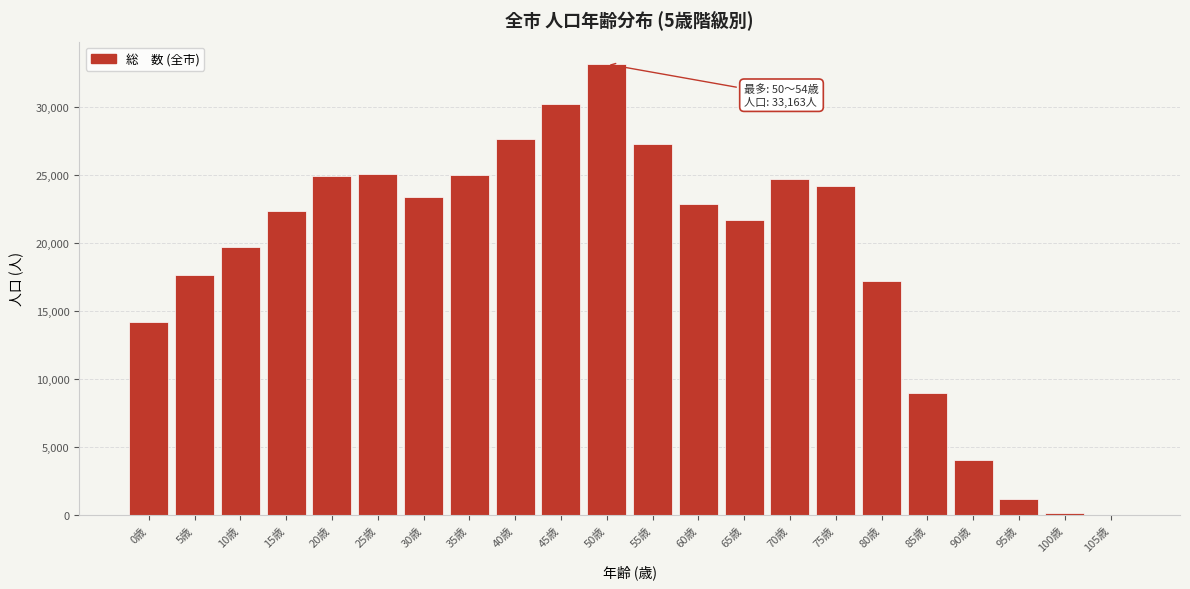

Which label corresponds to the largest value in the chart?

50歳